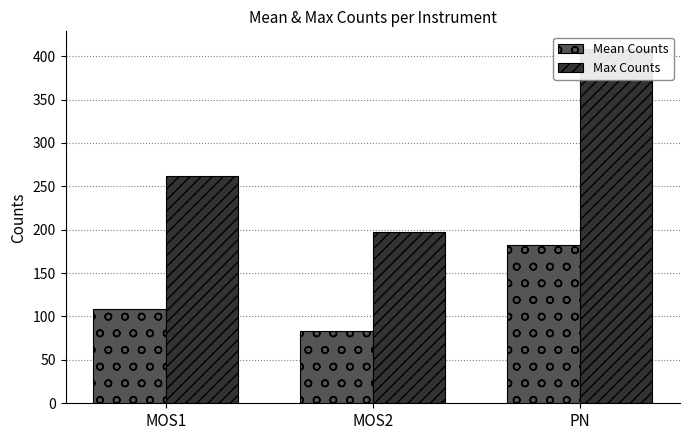

Count the number of categories in the chart.

3